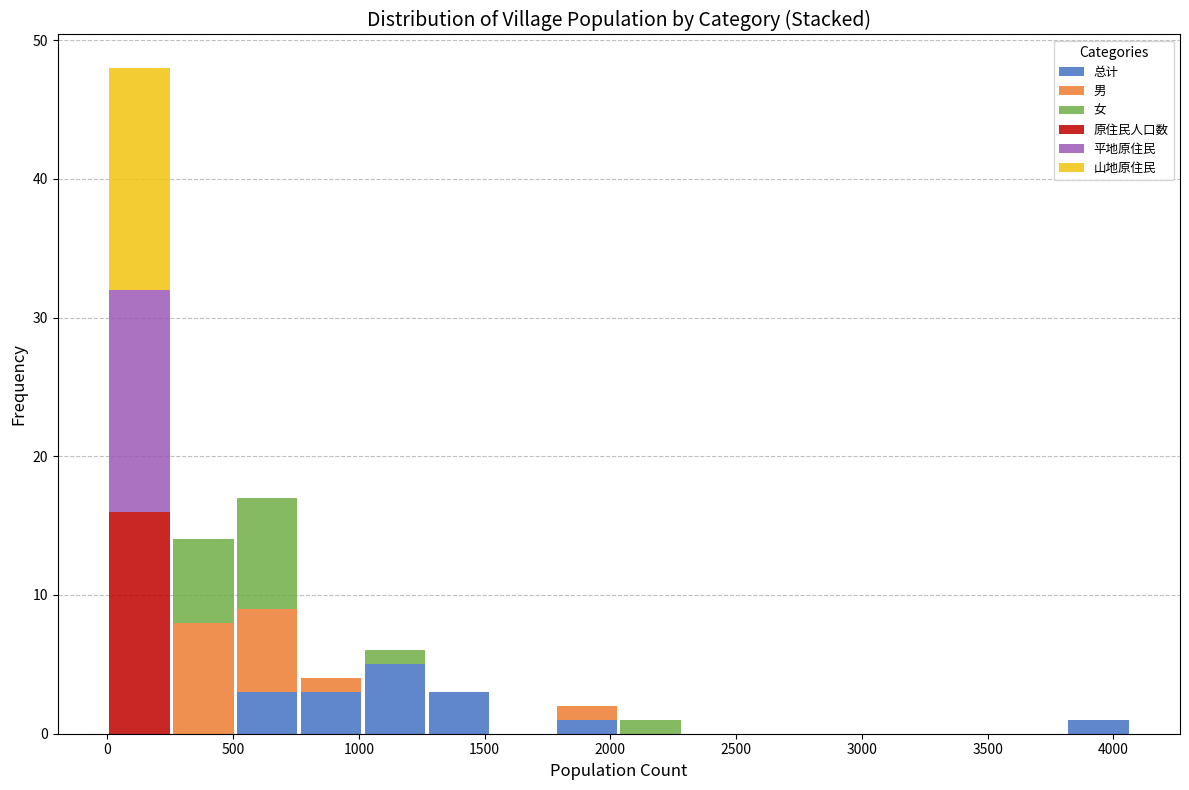

Reading left to right, transcribe this chart: for each stacked bar, give the range it covers on the x-axis and its total height. Neither the bar edges nor the heights are printed on the chart, so give them approximately, as read against the axes.

0 to 250: 48
250 to 500: 14
500 to 750: 17
750 to 1000: 4
1000 to 1250: 6
1250 to 1550: 3
1550 to 1800: 0
1800 to 2050: 2
2050 to 2300: 1
2300 to 2550: 0
2550 to 2800: 0
2800 to 3050: 0
3050 to 3300: 0
3300 to 3550: 0
3550 to 3800: 0
3800 to 4050: 1